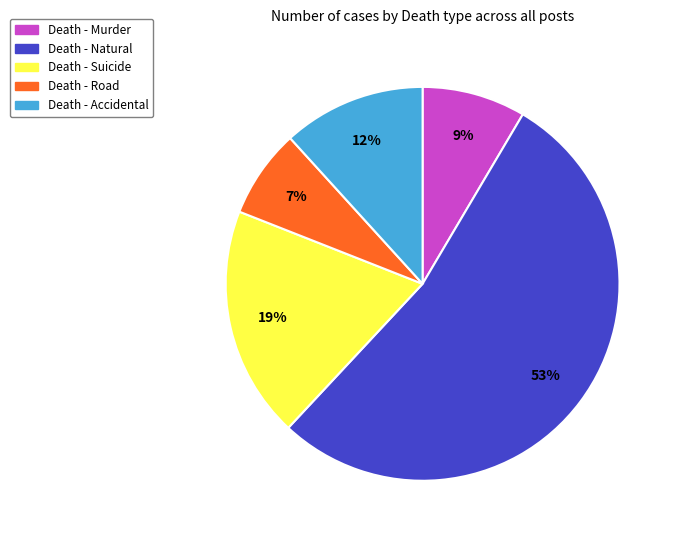

To the nearest percent, what is the difference between the Death - Natural and Death - Road slice percentages?

46%